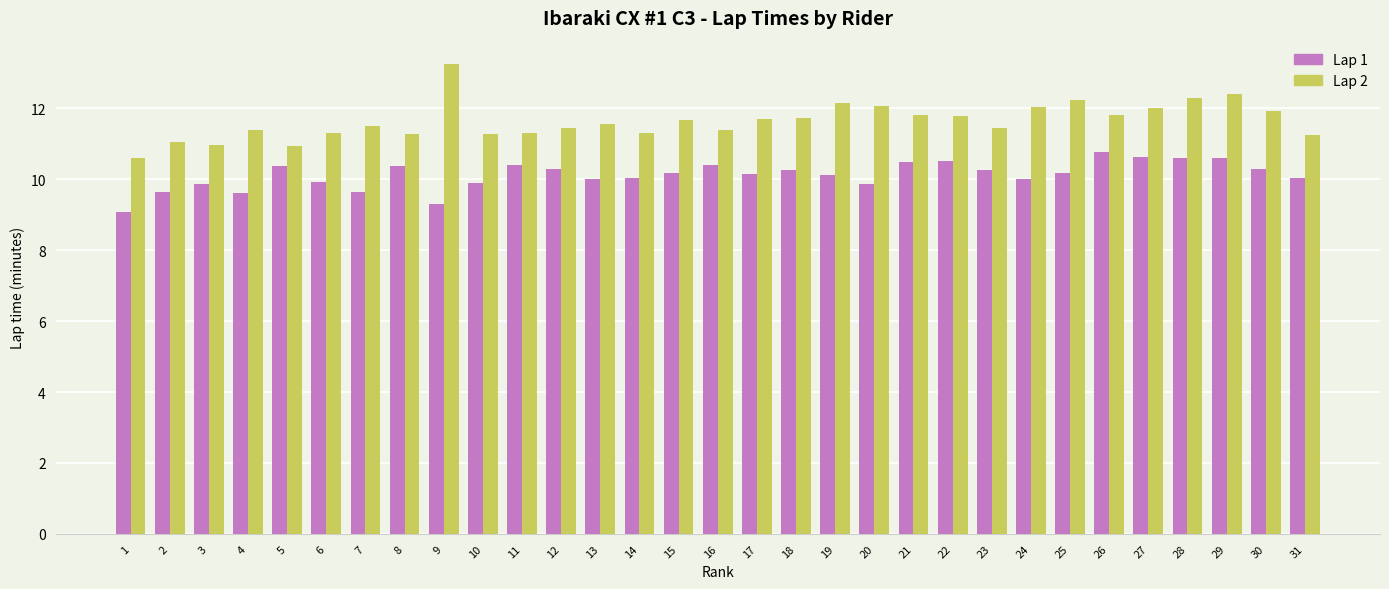

Which series changed the most between 7 and 8?

Lap 1